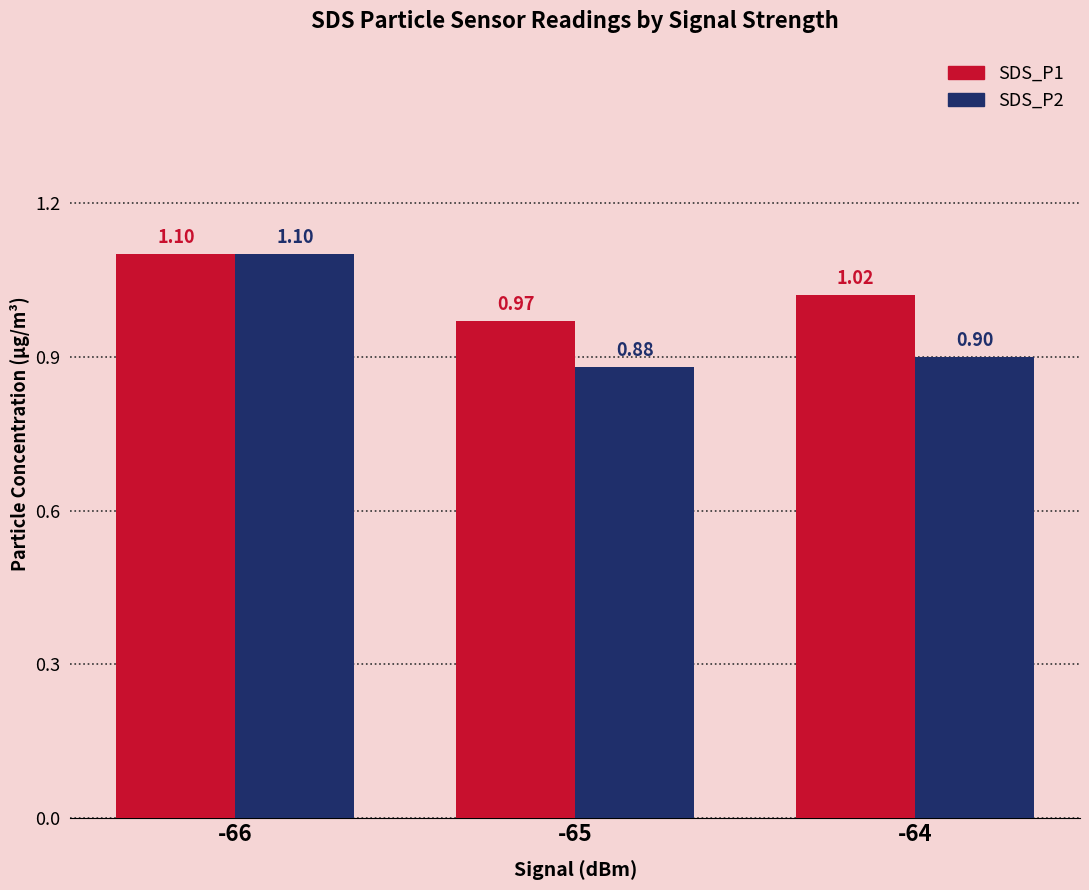

True or false: SDS_P2 has a value of 0.4 at -65.

False